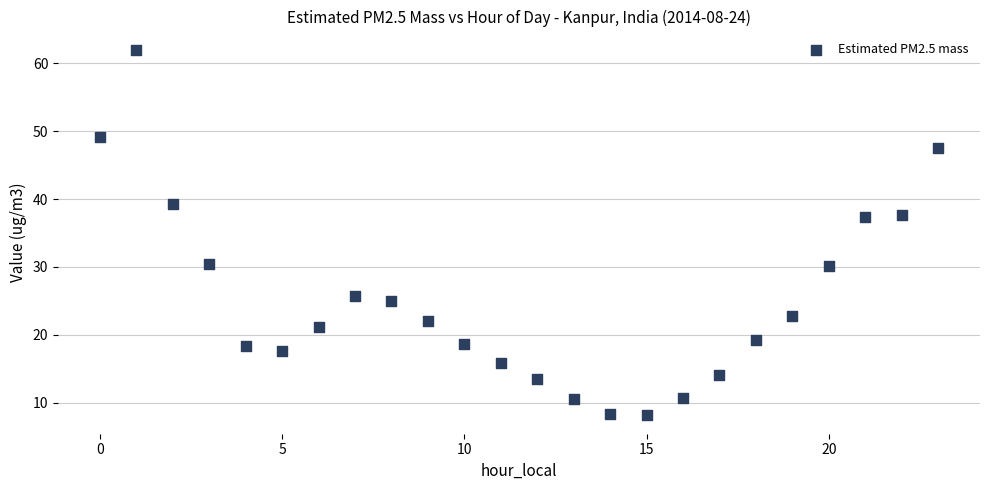

What is the range of Y values (max minus min)?

53.9